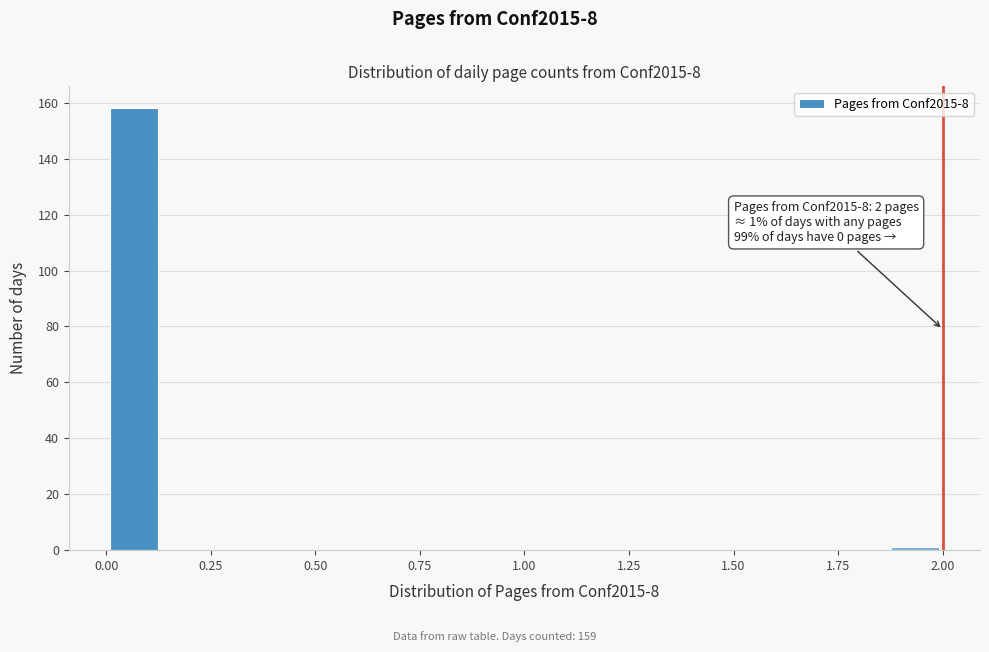

Around what value on the x-axis is the tallest bar? Give the approximate position of its centre, as read against the axis.

0.05